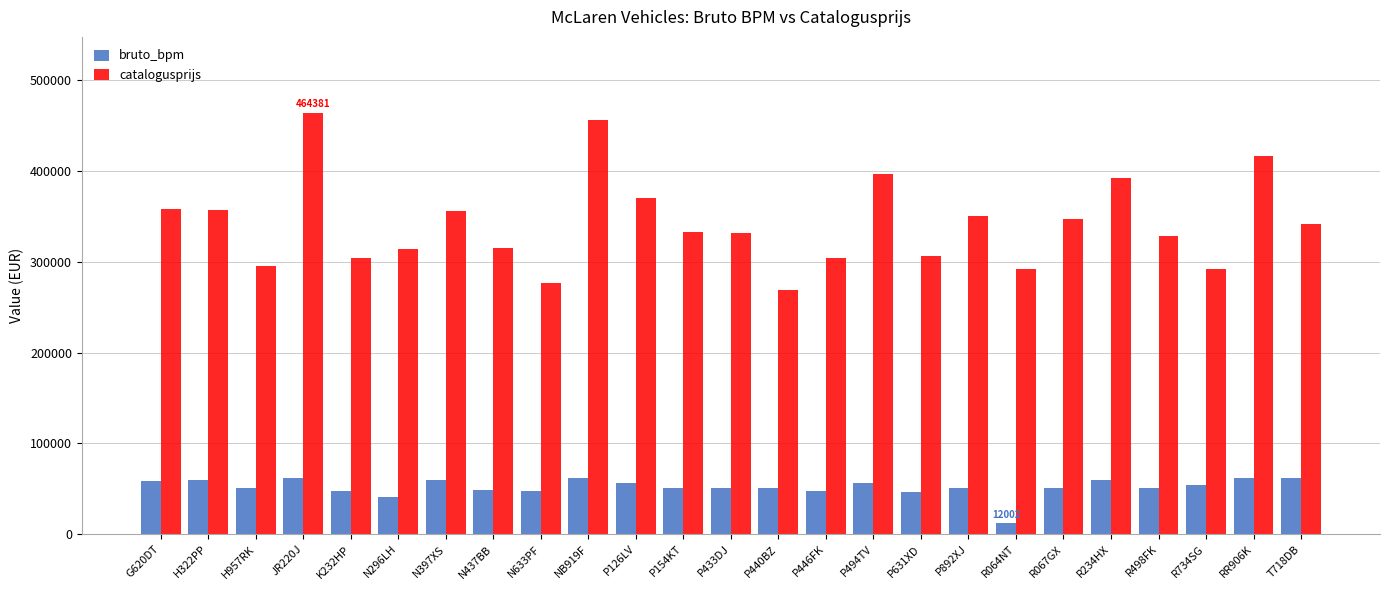

The bruto_bpm series shows 50890 at P892XJ. True or false?

True